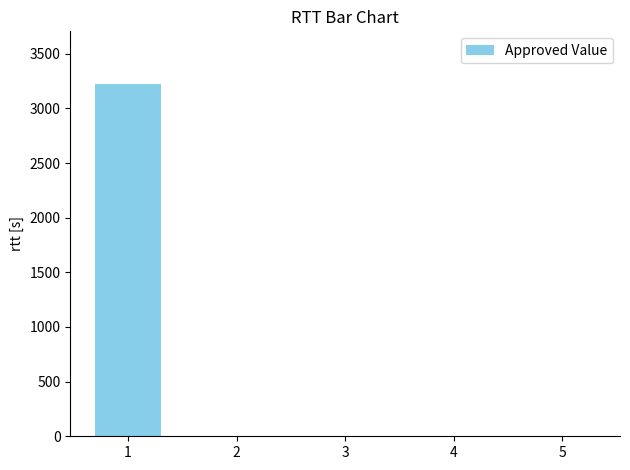

What is the change in value from 1 to 5?

-3222